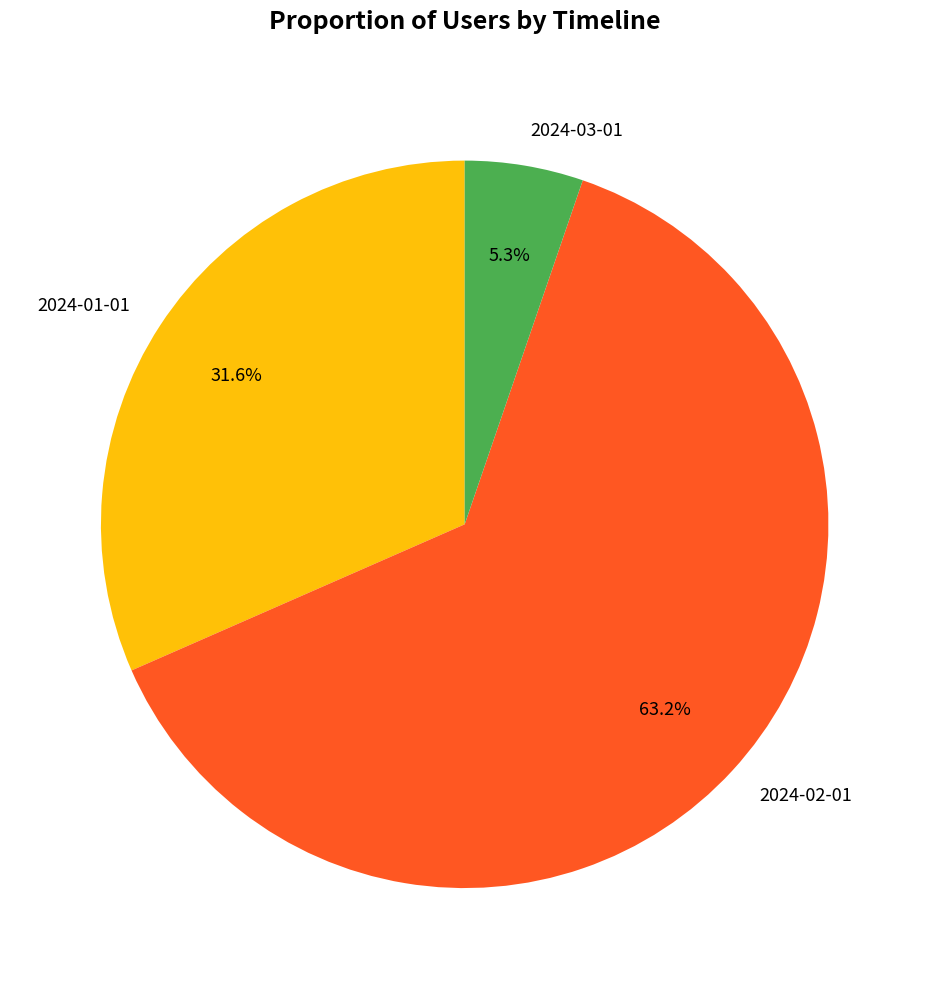

Which slice is the largest?

2024-02-01